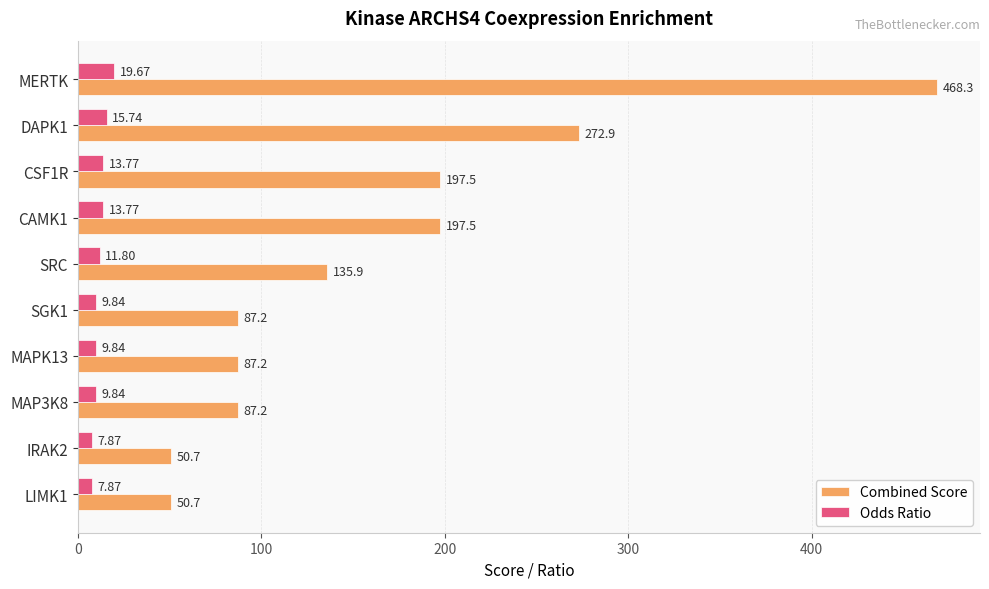

Rank the series at CAMK1 from lowest to highest value.

Odds Ratio, Combined Score